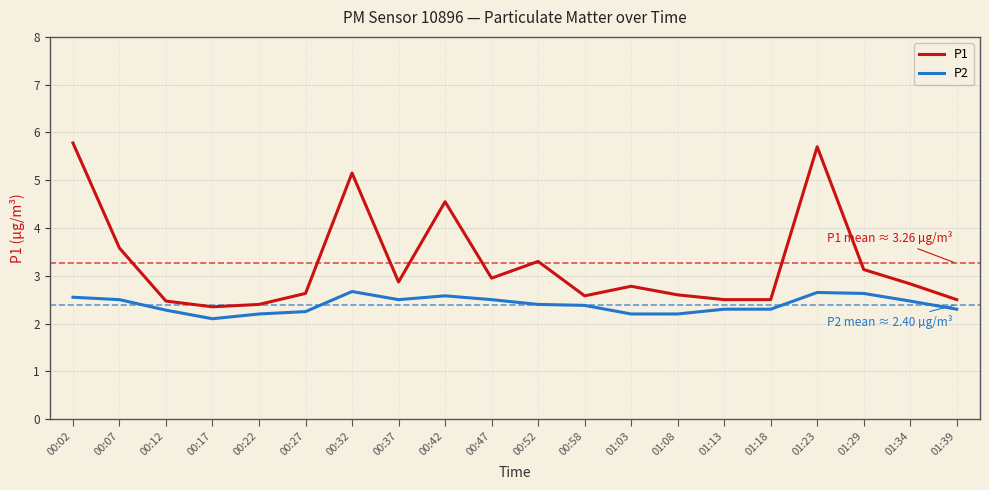

True or false: P2 and P1 intersect in this chart.

False